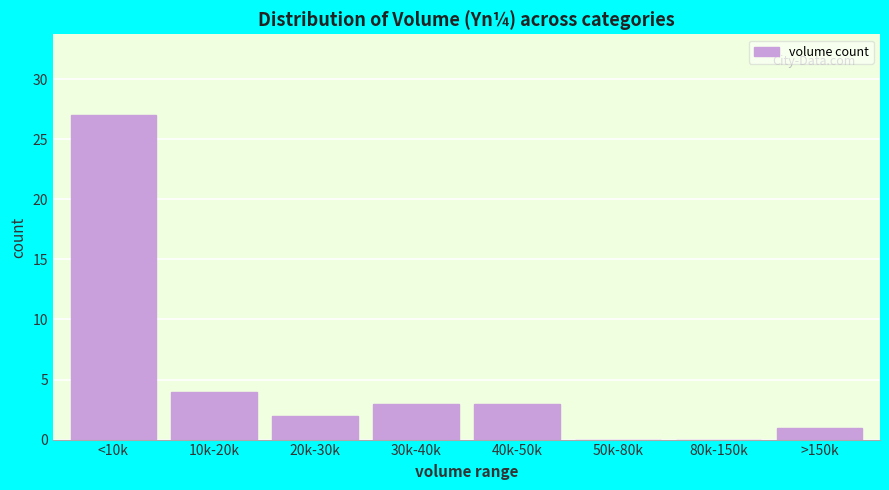

Reading left to right, transcribe all the data shown in this chart.

<10k=27	10k-20k=4	20k-30k=2	30k-40k=3	40k-50k=3	50k-80k=0	80k-150k=0	>150k=1